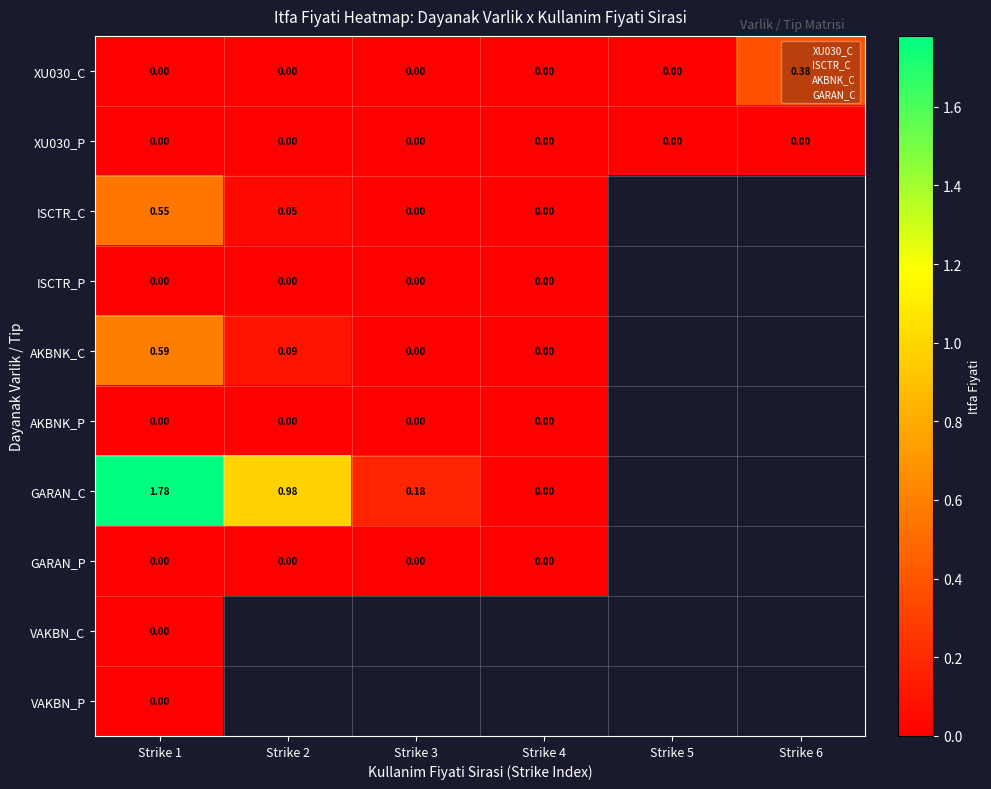

At which label does AKBNK_C reach its minimum?

Strike 3